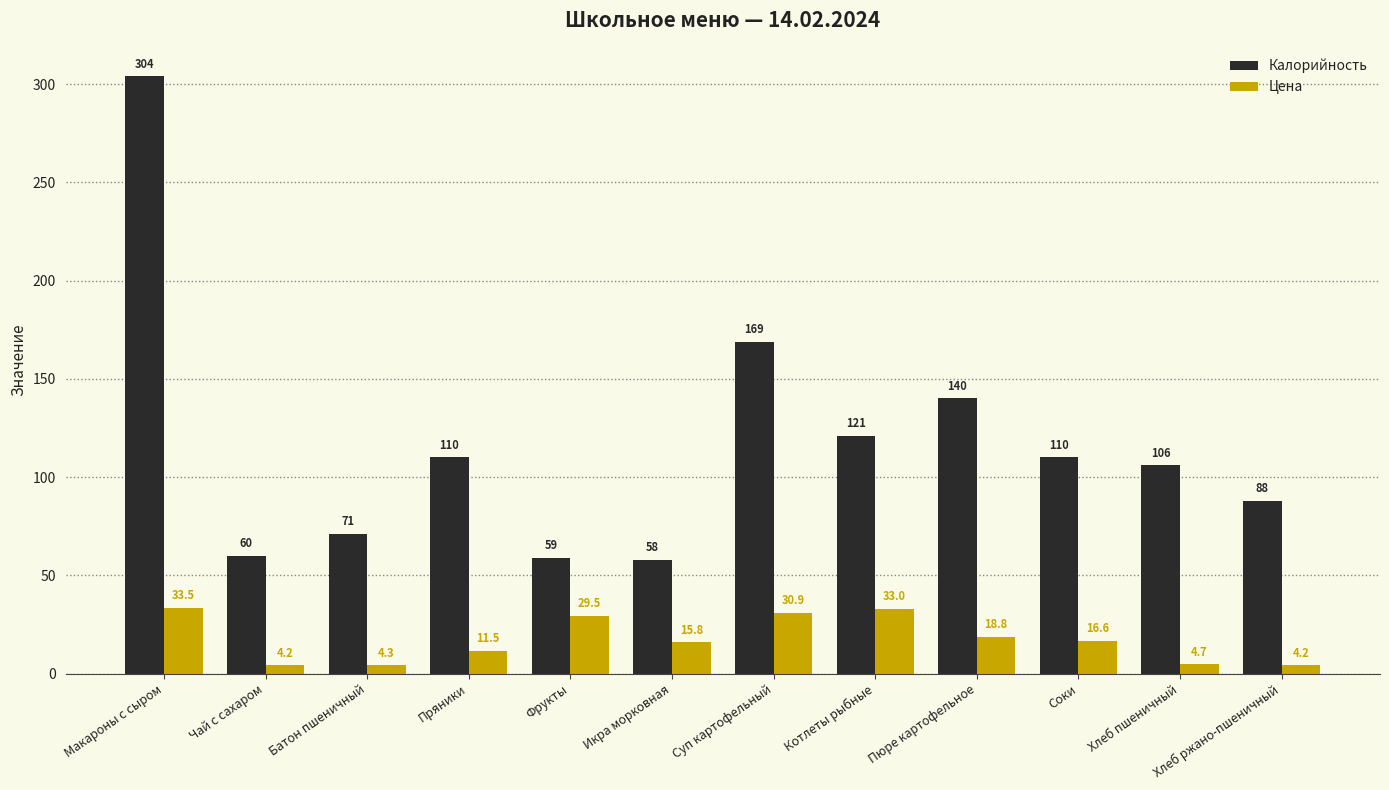

Between Батон пшеничный and Икра морковная, which series saw the biggest shift?

Калорийность